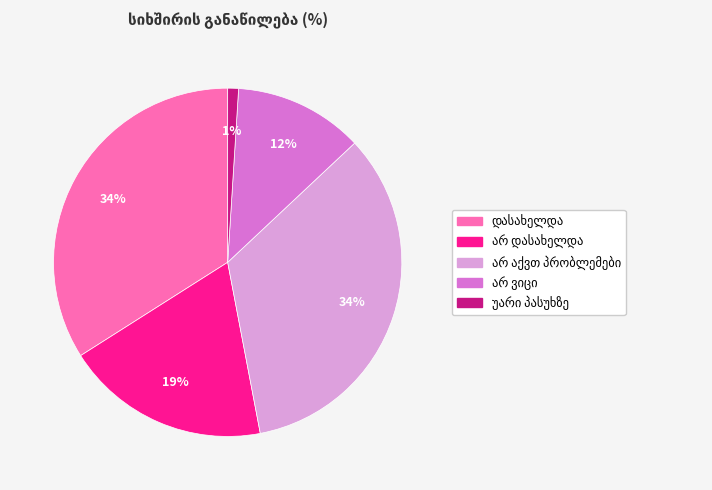

How many segments does this pie chart have?

5